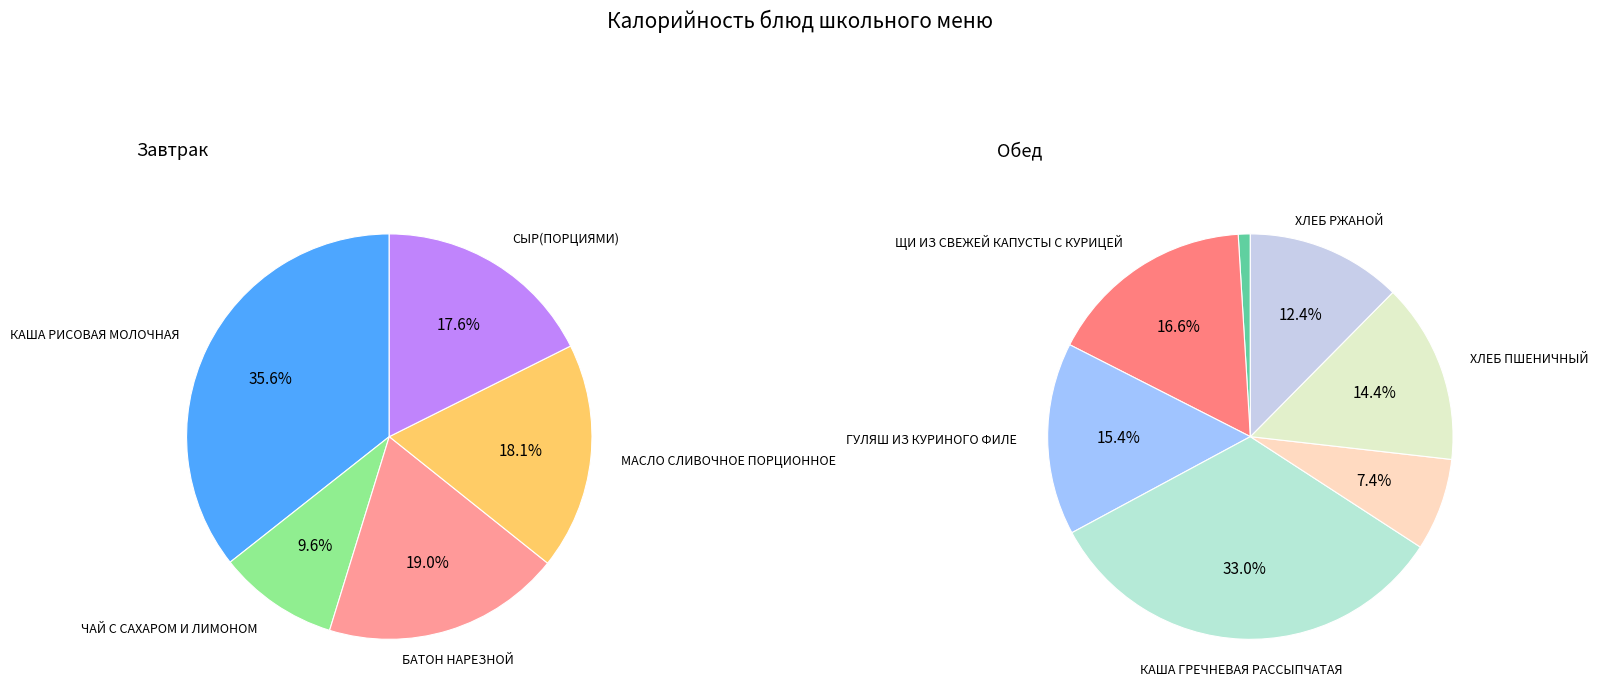

Does any single category account for the majority?

No